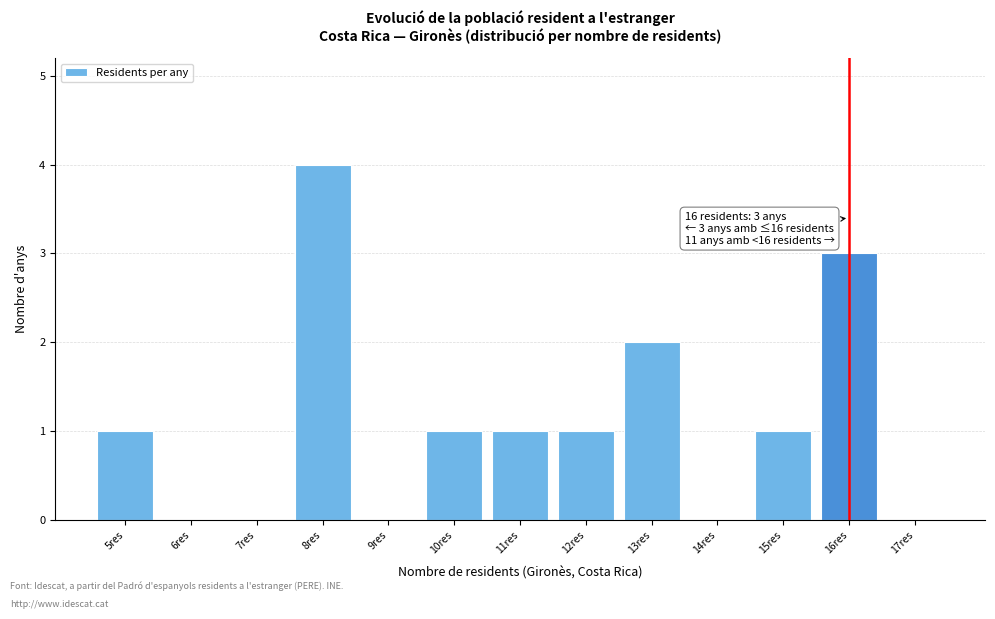

Which range on the x-axis has the tallest bar?

7.5 to 8.5